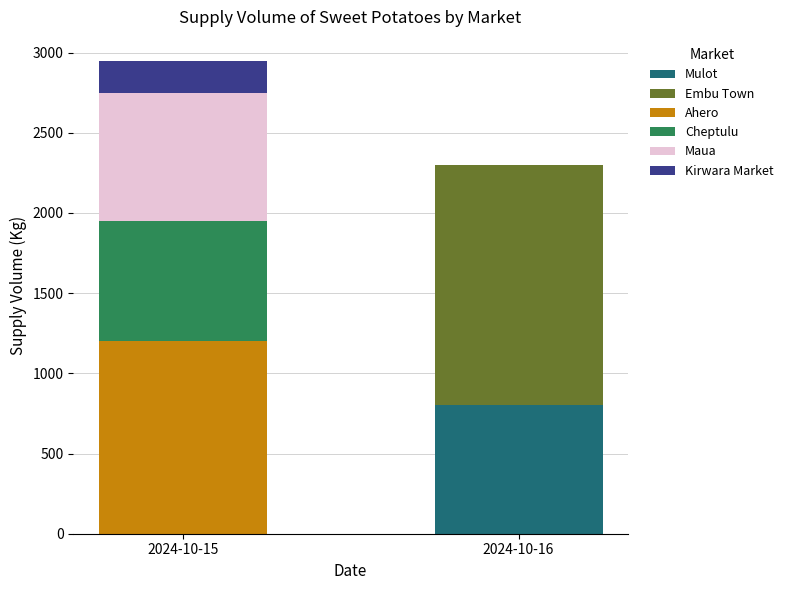

At which category is the sum across all series the highest?

2024-10-15